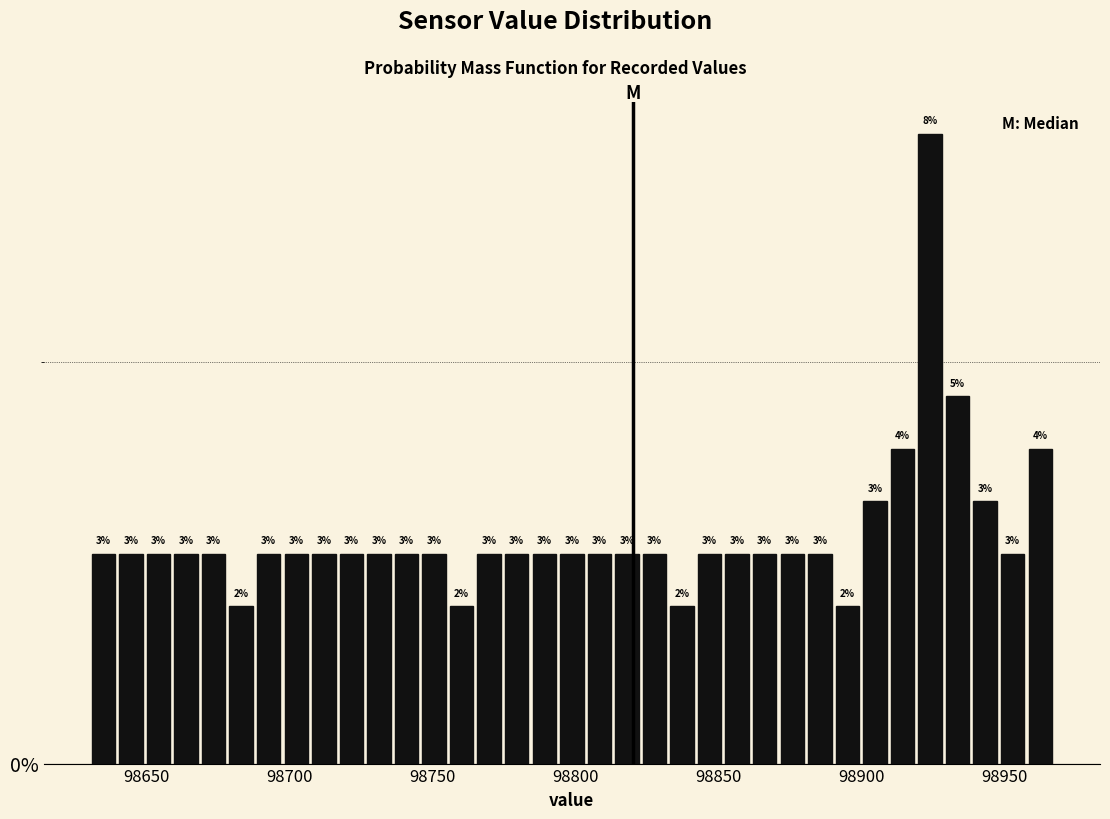

Read against the x-axis, roughly where is the centre of the tallest bar?

98925